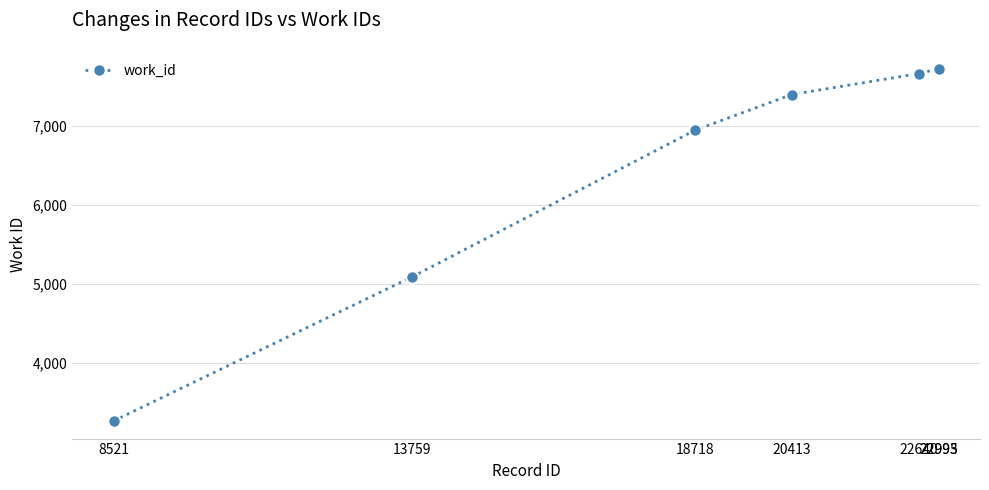

True or false: there are more than 1 points higher than both neighbors.

False